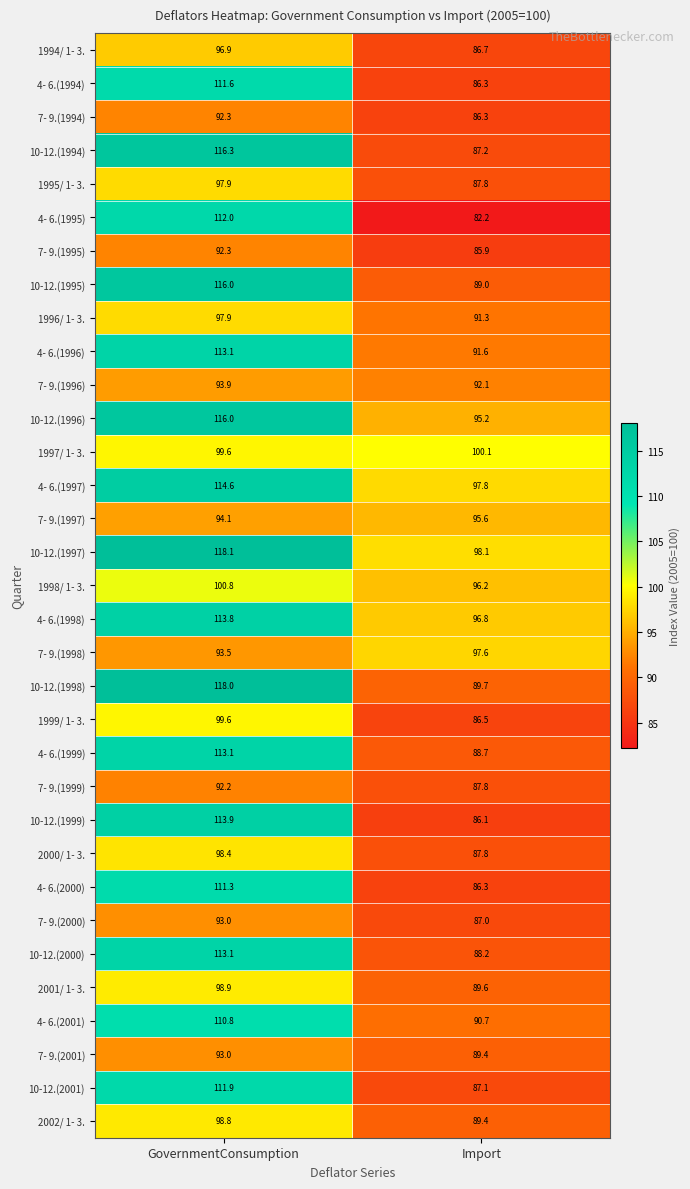

Which series has the widest spread of values?

4- 6.(1995)